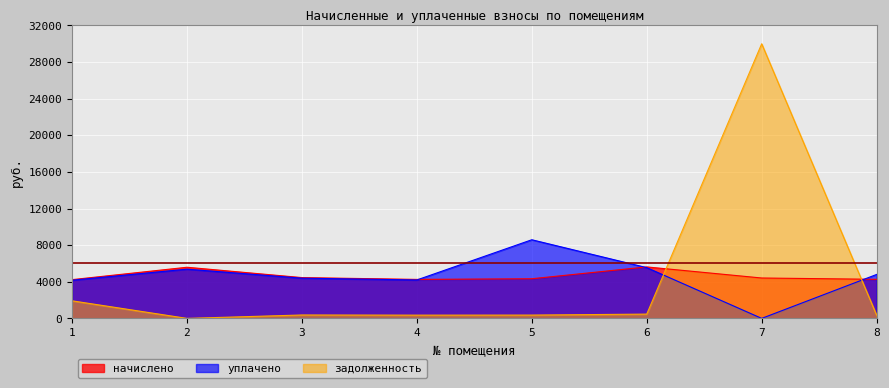

The value of начислено at 6 is 9030.4. True or false?

False